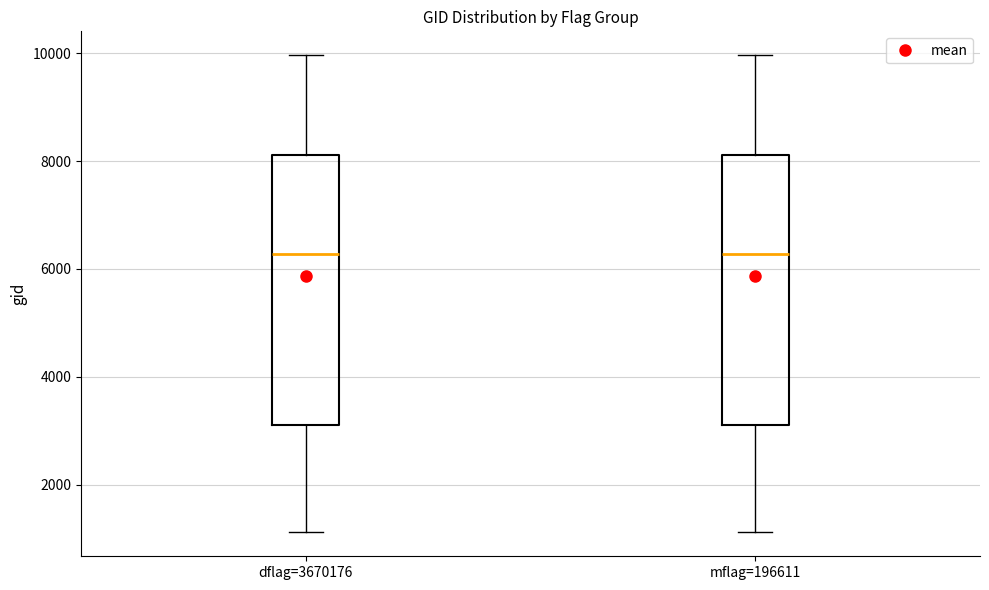

Where is the lower edge of the box for dflag=3670176 on the y-axis? The values are not printed on the chart, so give them approximately, as read against the axis.

3000